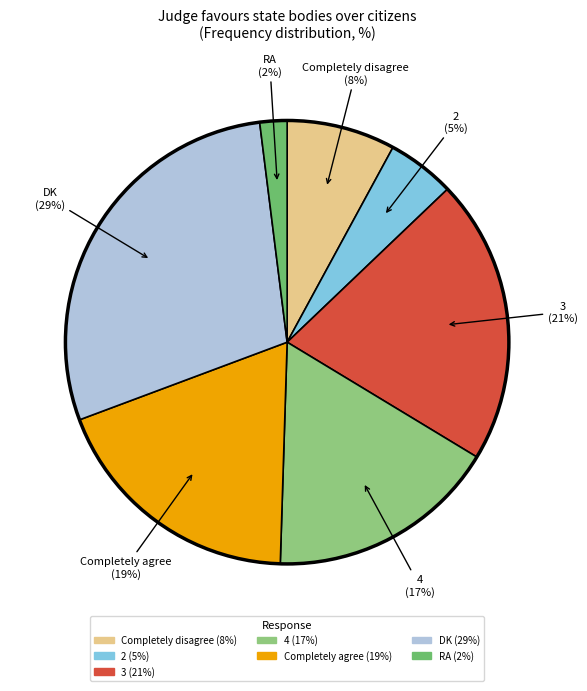

Rank the categories by value from lowest to highest.

RA, 2, Completely disagree, 4, Completely agree, 3, DK